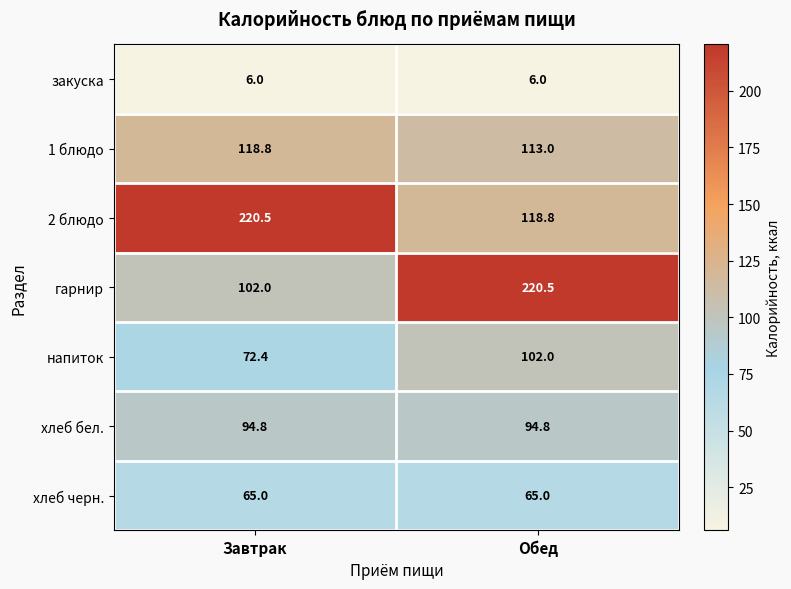

Which series has the largest range (max minus min)?

гарнир